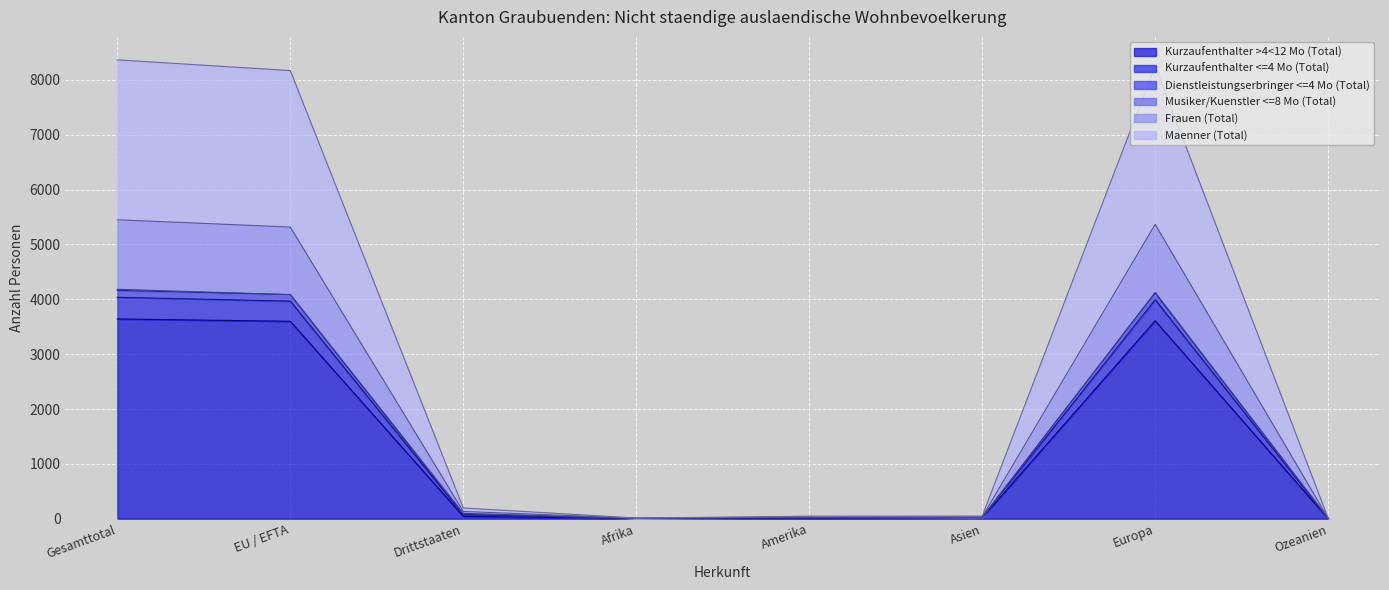

At which category does Kurzaufenthalter >4<12 Mo (Total) reach its first local peak?

Europa